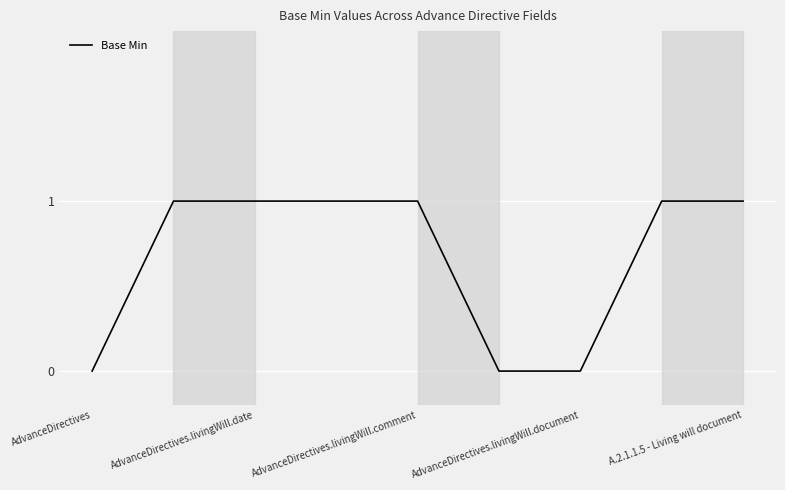

How many lines are shown in the chart?

1